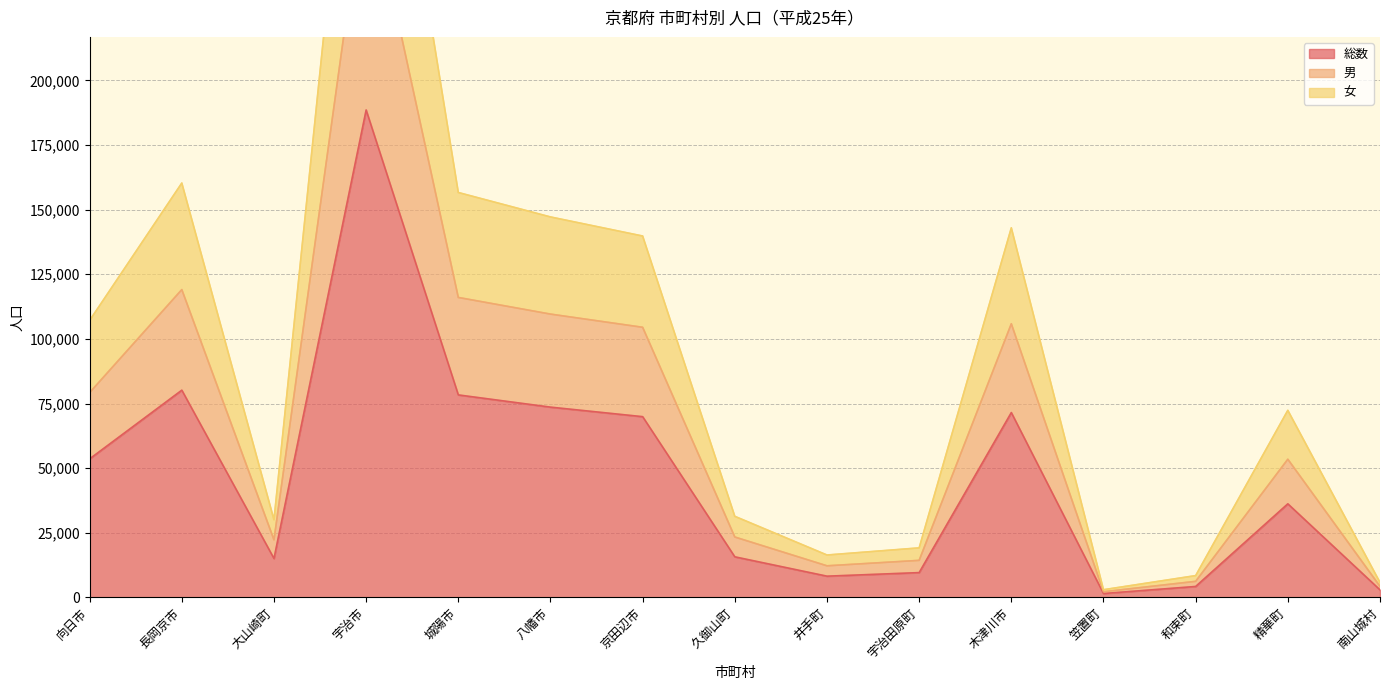

At which category does 男 reach its first local valley?

大山崎町